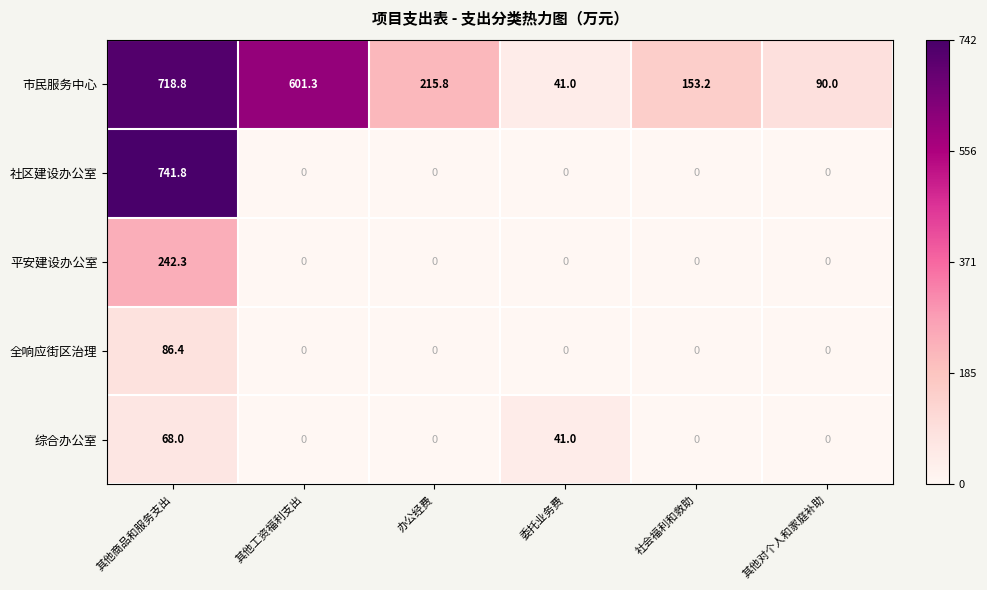

Reading left to right, transcribe all the data shown in this chart.

市民服务中心: 其他商品和服务支出=718.8	其他工资福利支出=601.3	办公经费=215.8	委托业务费=41.0	社会福利和救助=153.2	其他对个人和家庭补助=90.0
社区建设办公室: 其他商品和服务支出=741.8	其他工资福利支出=0.0	办公经费=0.0	委托业务费=0.0	社会福利和救助=0.0	其他对个人和家庭补助=0.0
平安建设办公室: 其他商品和服务支出=242.3	其他工资福利支出=0.0	办公经费=0.0	委托业务费=0.0	社会福利和救助=0.0	其他对个人和家庭补助=0.0
全响应街区治理: 其他商品和服务支出=86.4	其他工资福利支出=0.0	办公经费=0.0	委托业务费=0.0	社会福利和救助=0.0	其他对个人和家庭补助=0.0
综合办公室: 其他商品和服务支出=68.0	其他工资福利支出=0.0	办公经费=0.0	委托业务费=41.0	社会福利和救助=0.0	其他对个人和家庭补助=0.0